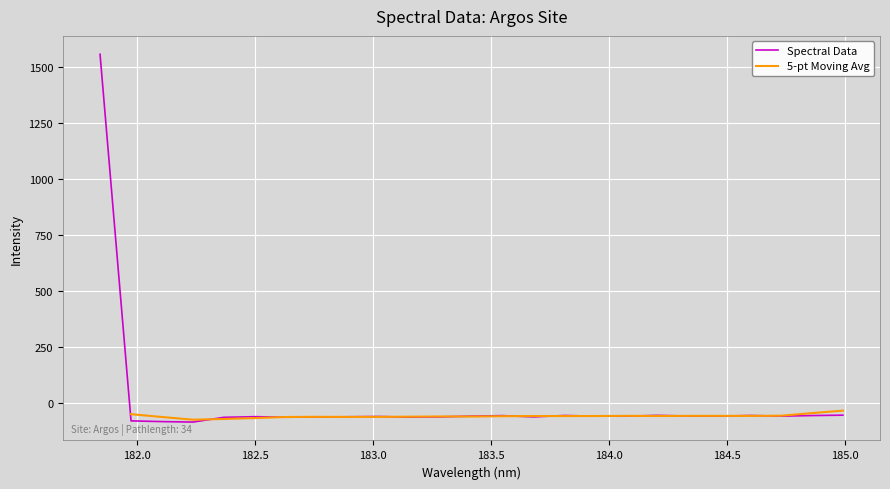

Rank the categories by value from highest to lowest.

181.8418, 184.9911297472, 184.2046578328, 183.811206745, 184.5979655002, 184.8600909338, 183.5488263418, 184.3357763242, 183.4176122368, 184.7290361848, 184.46687888, 183.9423730432, 184.0735234058, 183.0238743082, 182.498667305, 182.8925964608, 183.2863821962, 183.6800245112, 182.7613026778, 183.15513622, 182.6299929592, 182.3673257152, 181.9732053322, 182.1045947288, 182.2359681898